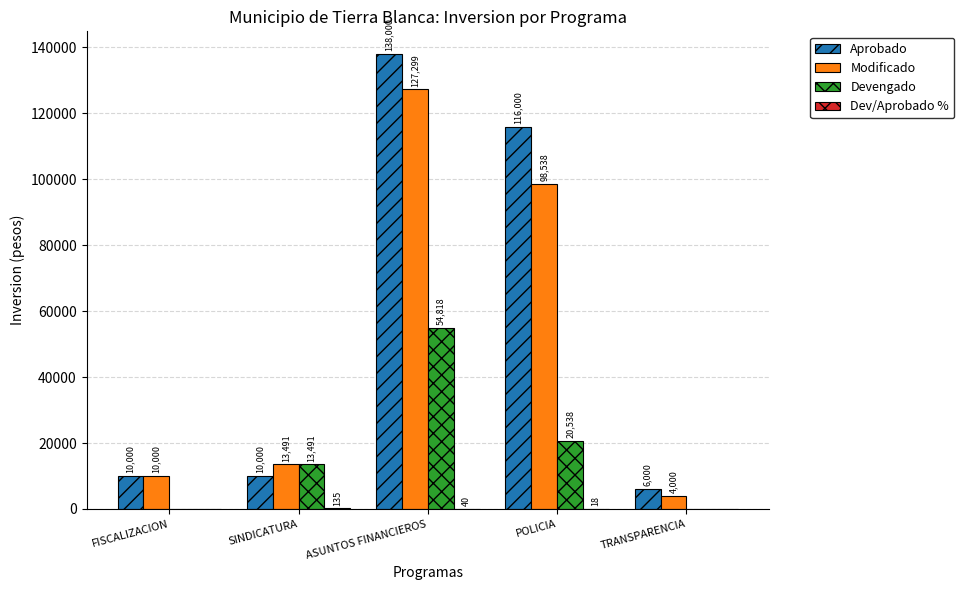

Count the number of data series in this chart.

4